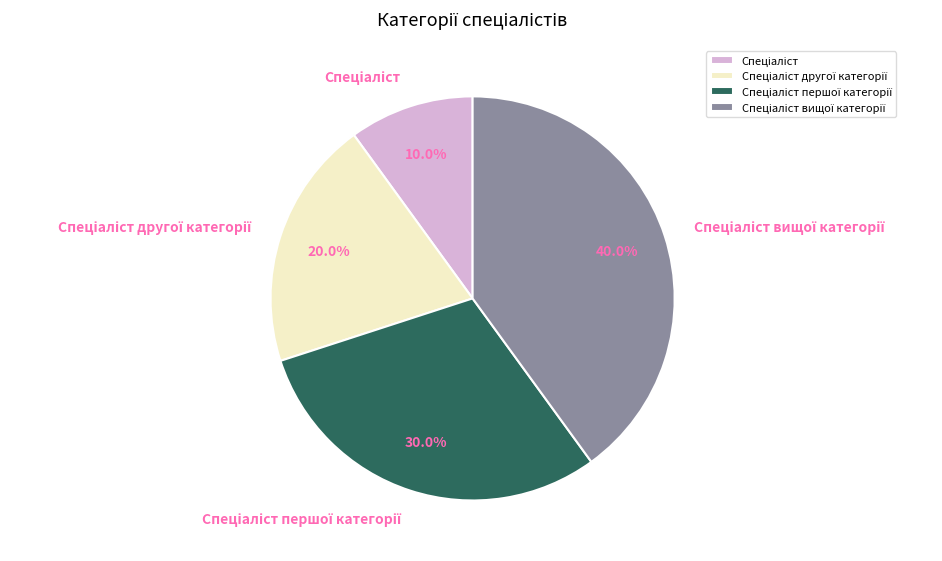

Count the number of slices in the pie.

4